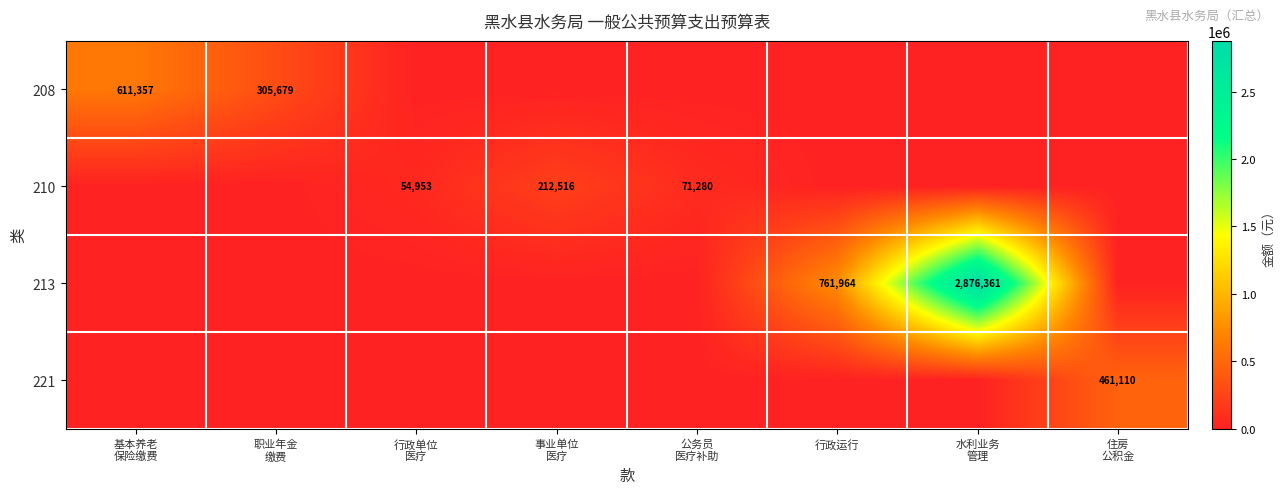

How many data points does each series have?

8